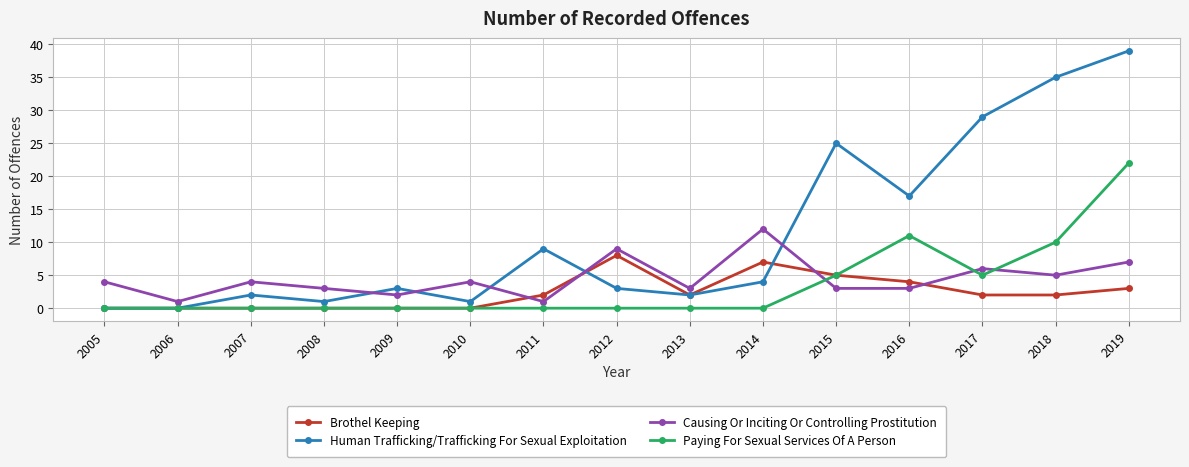

How many distinct data groups are displayed?

4